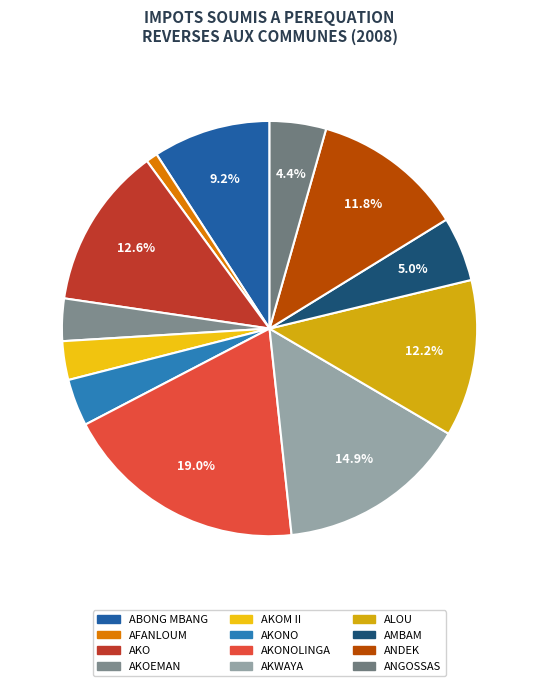

To the nearest percent, what is the average slice percentage?

8%